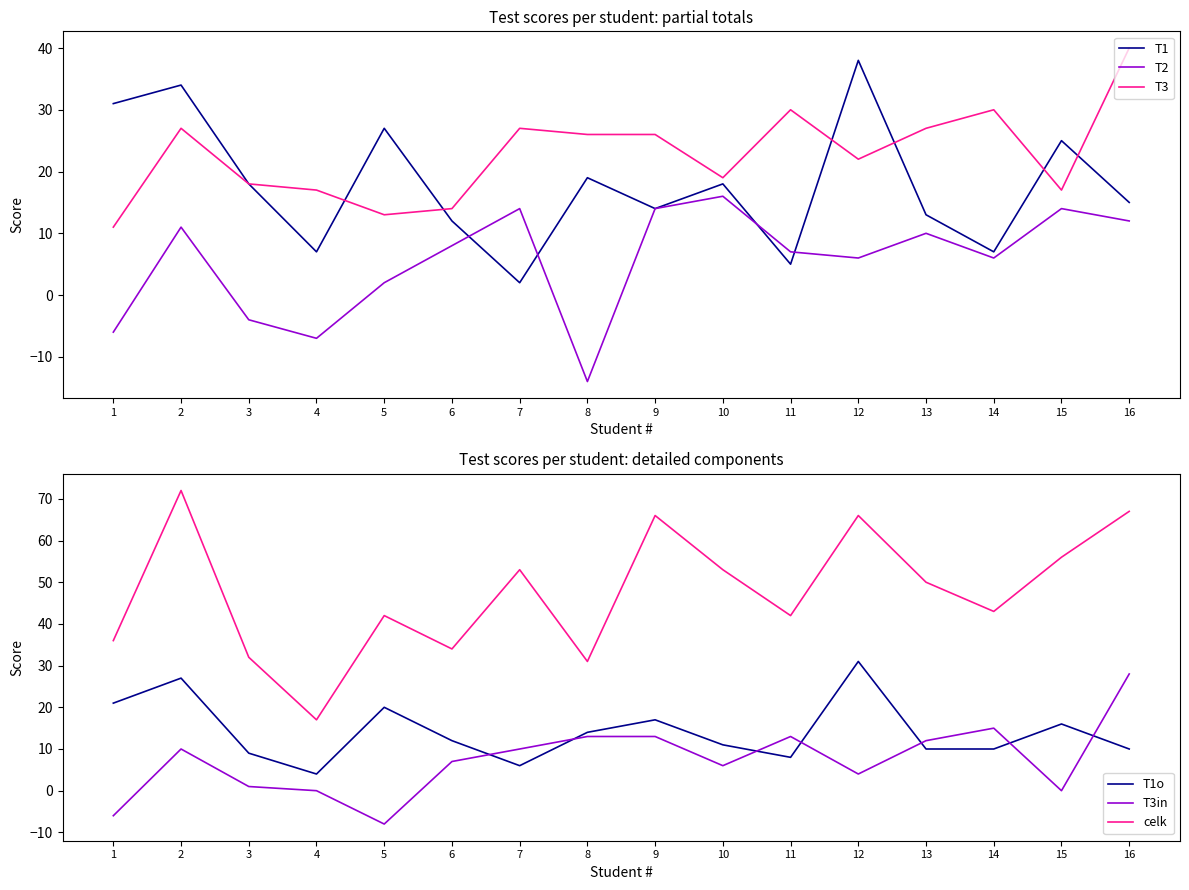

At how many categories does at least one series exceed 59?

4